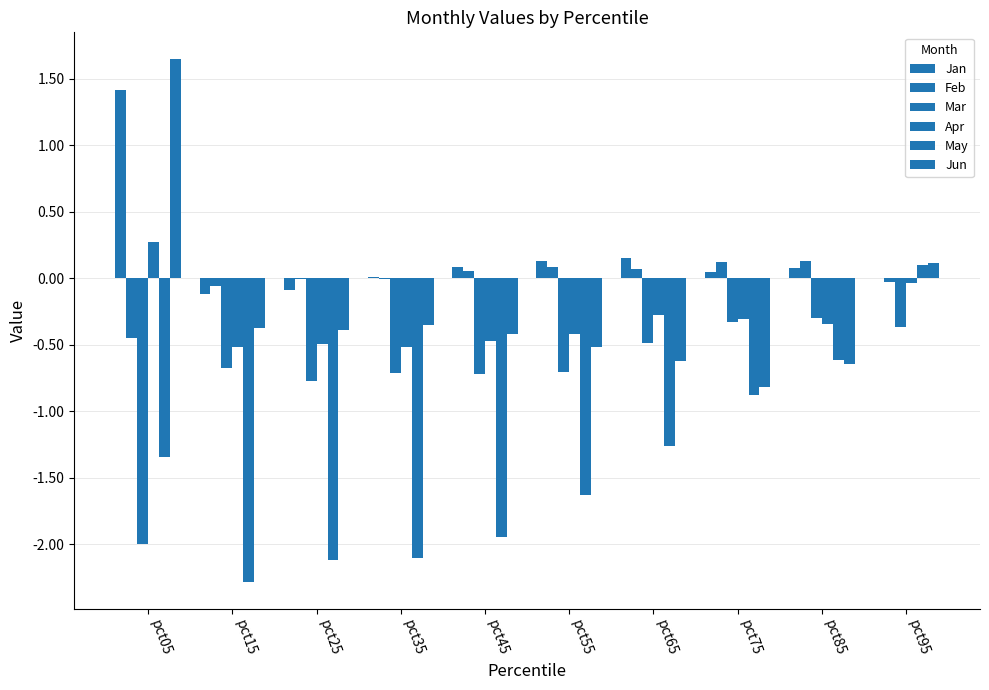

Which series has the largest total across all categories?

Jan